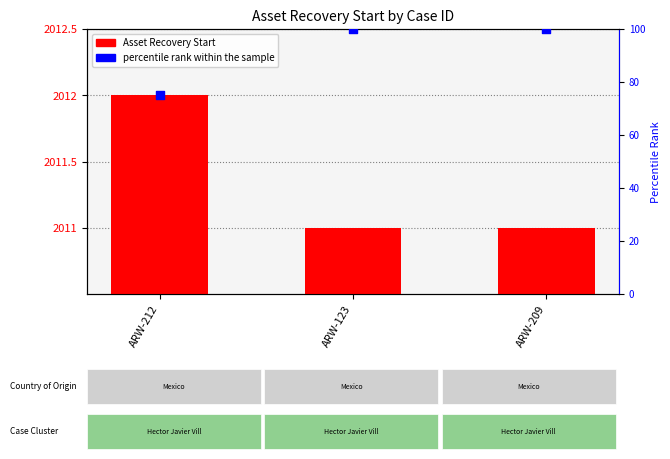

Which series has the largest Y range (max minus min)?

percentile rank within the sample